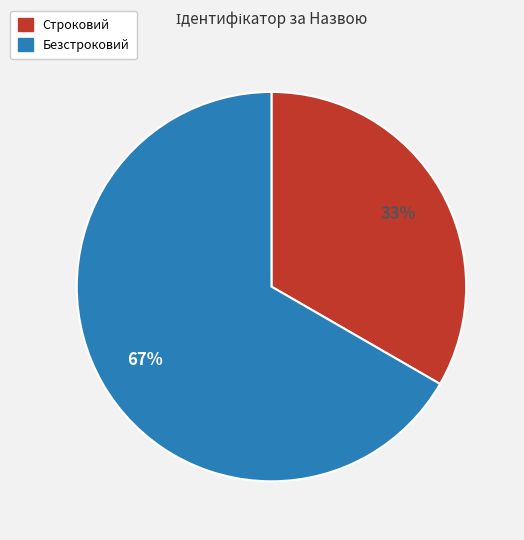

Rank the categories by value from lowest to highest.

Строковий, Безстроковий